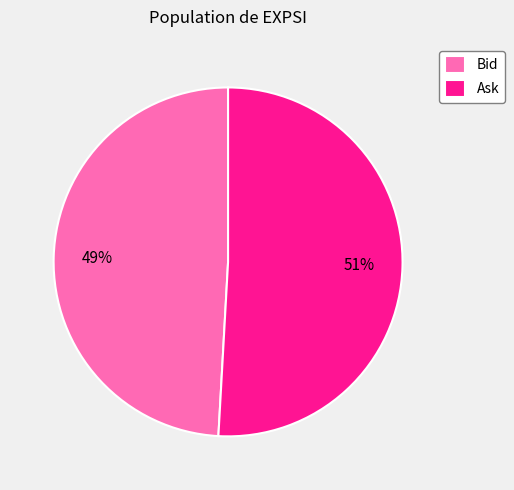

Which has a higher value, Ask or Bid?

Ask